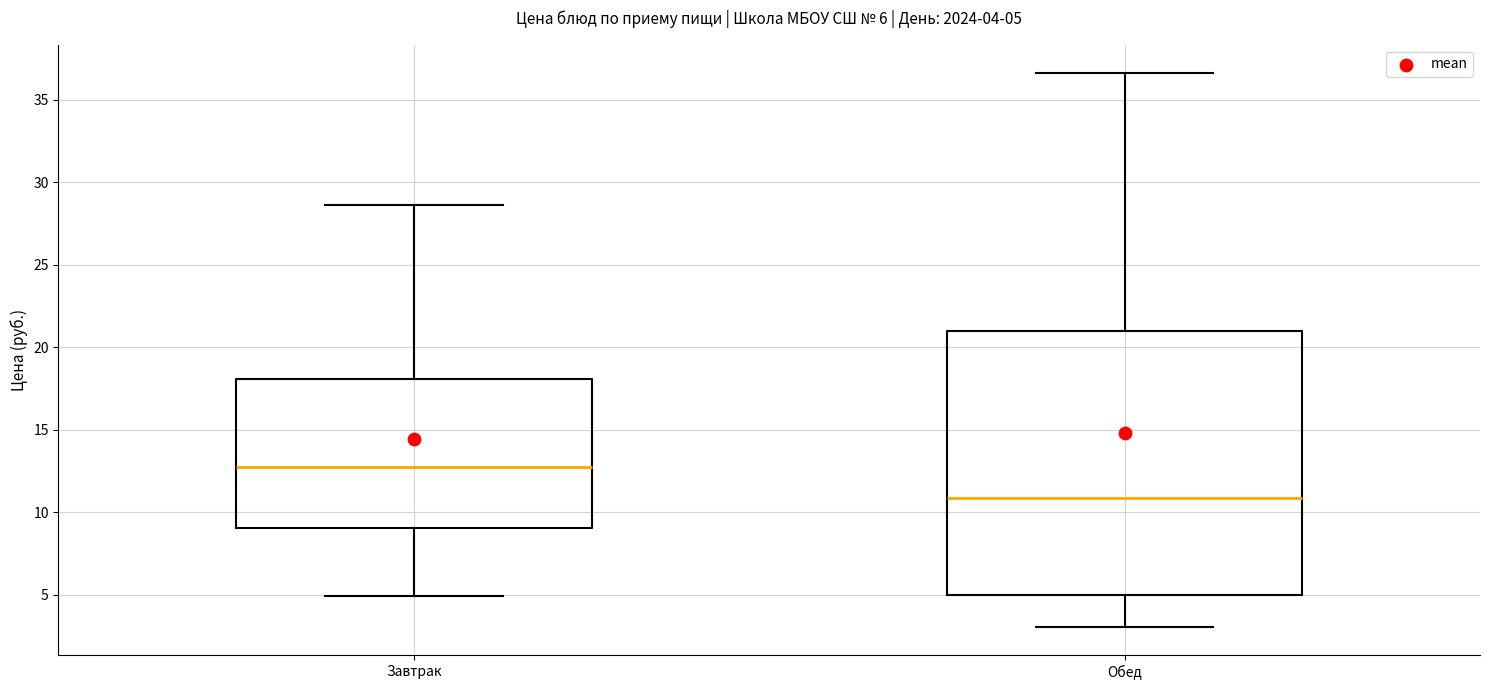

Comparing the boxes themselves (not the whiskers), which one is the tallest?

Обед